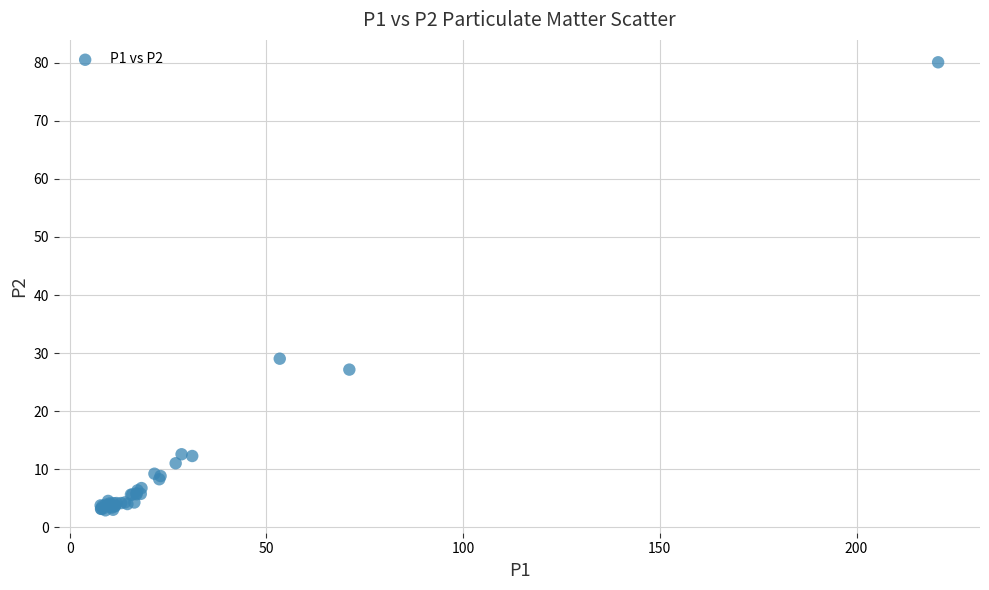

What Y value in the scatter plot is closest to 41?

29.1